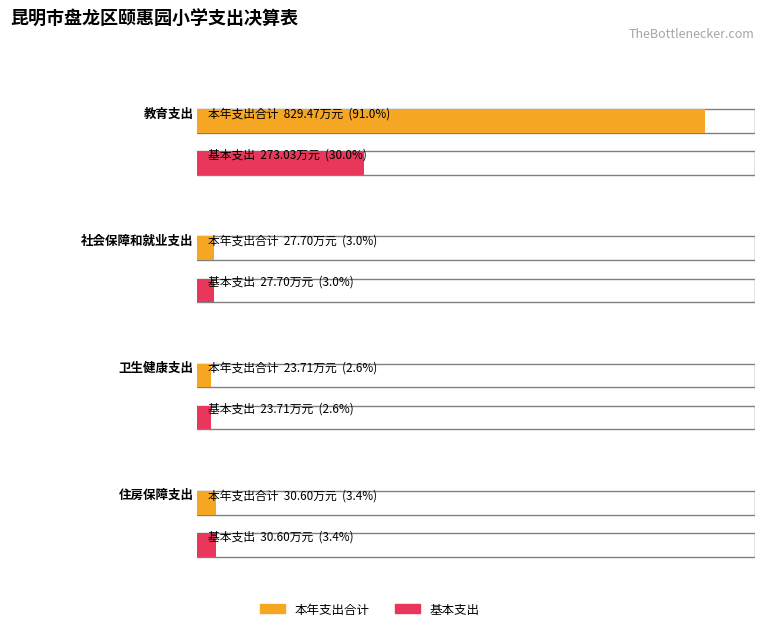

Which category has the highest value across all series?

教育支出